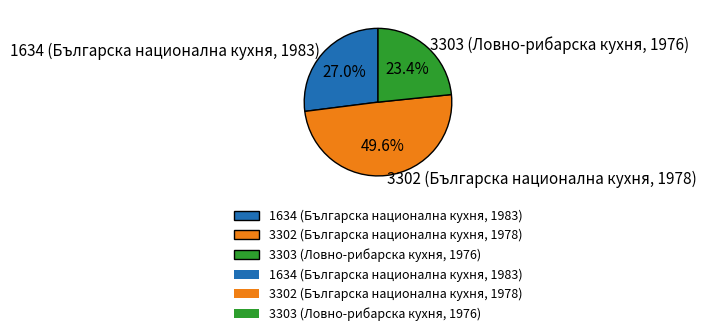

Which category has the biggest portion of the pie?

3302 (Българска национална кухня, 1978)